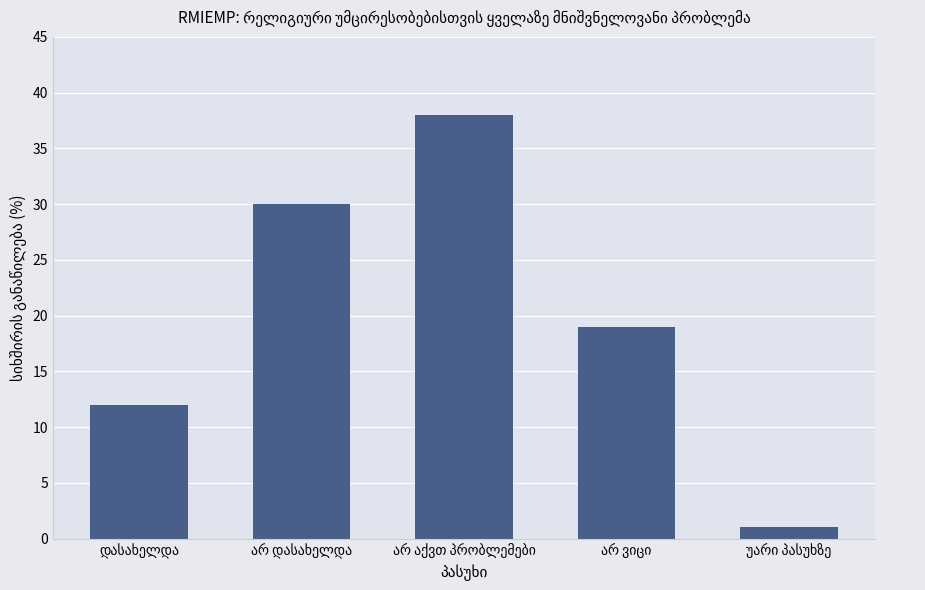

What is the maximum value shown in the chart?

38